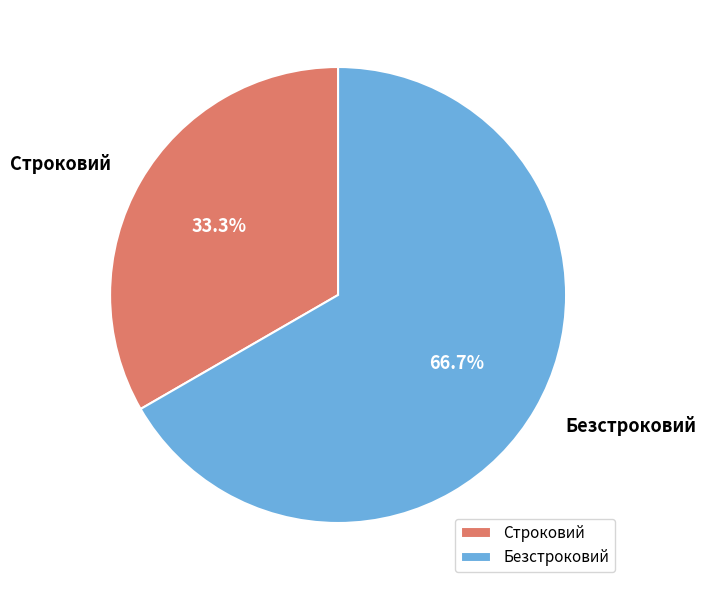

How many slices are in this pie chart?

2